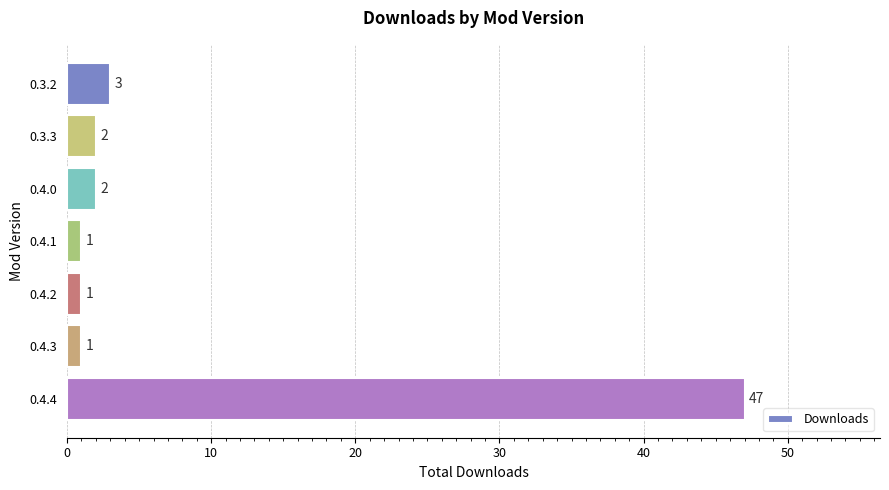

What is the average value?

8